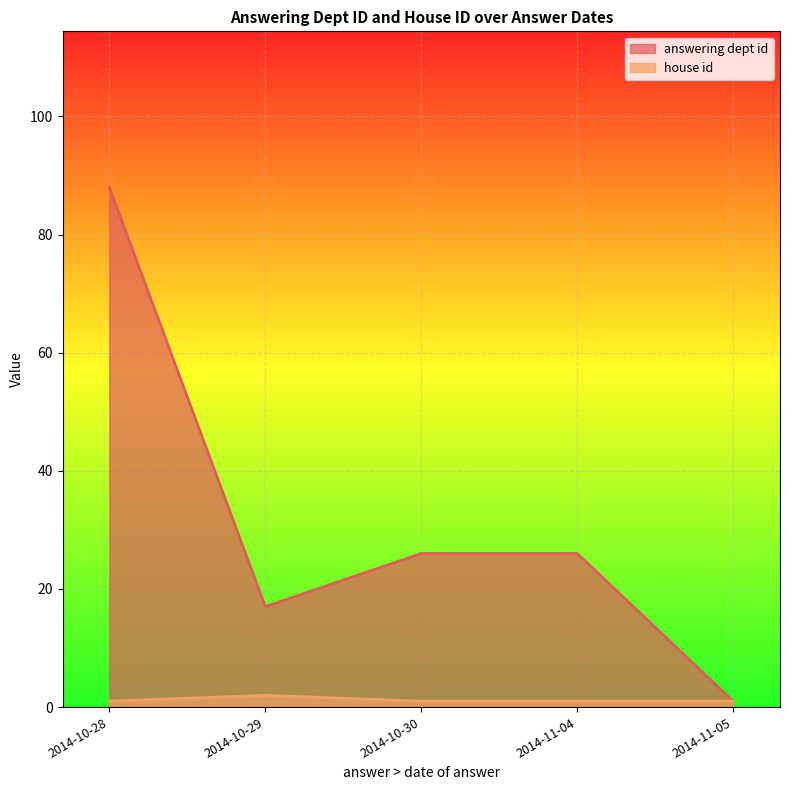

Which series has the largest range (max minus min)?

answering dept id